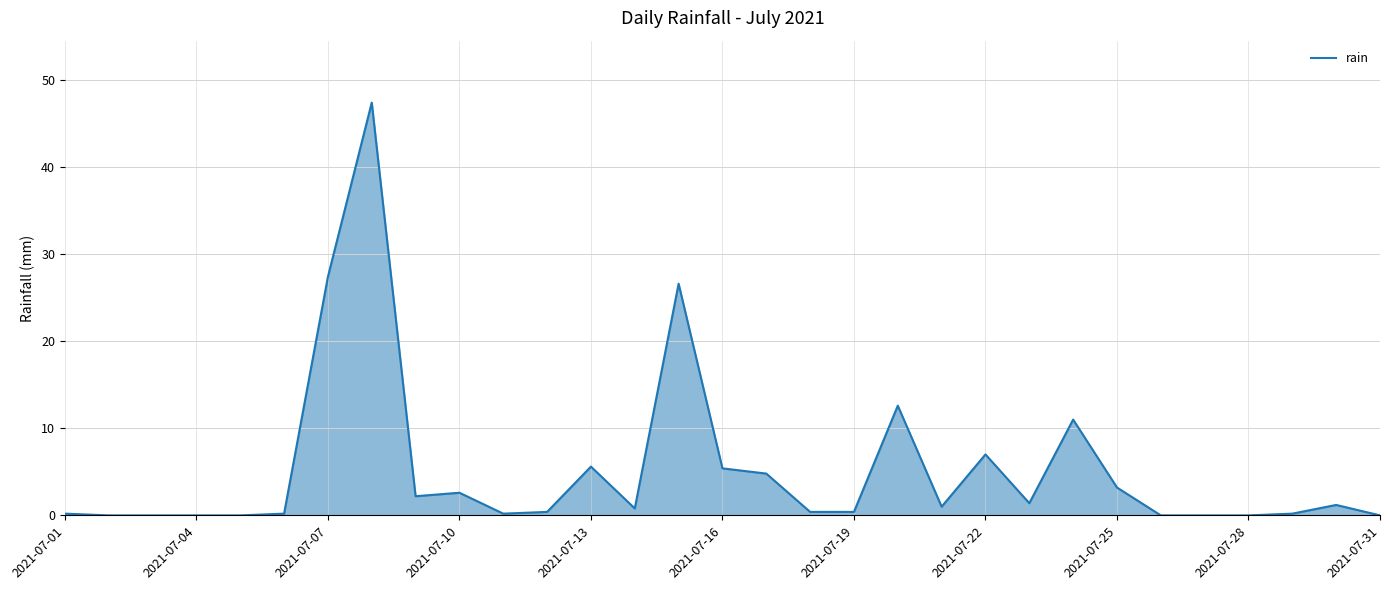

What is the greatest value displayed?

47.4